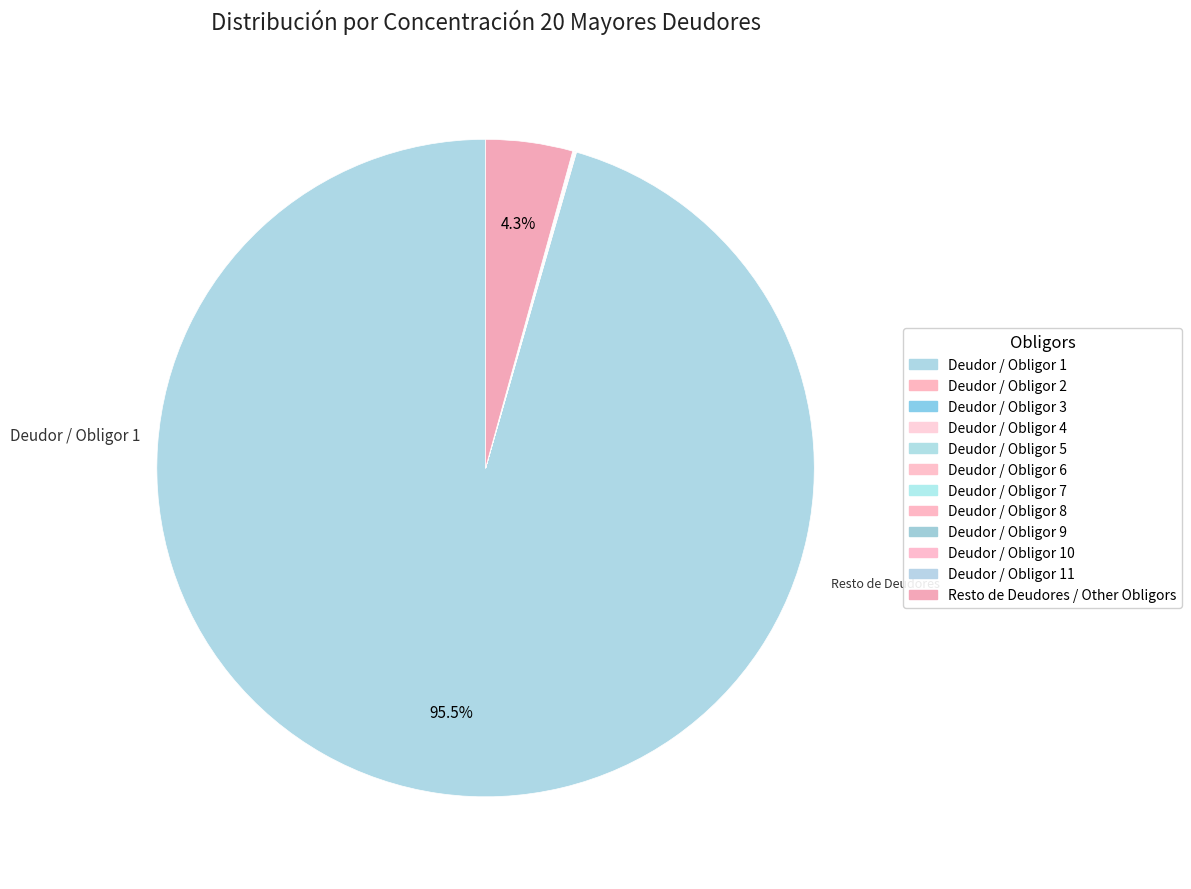

True or false: Deudor / Obligor 8 accounts for 0% of the total.

True